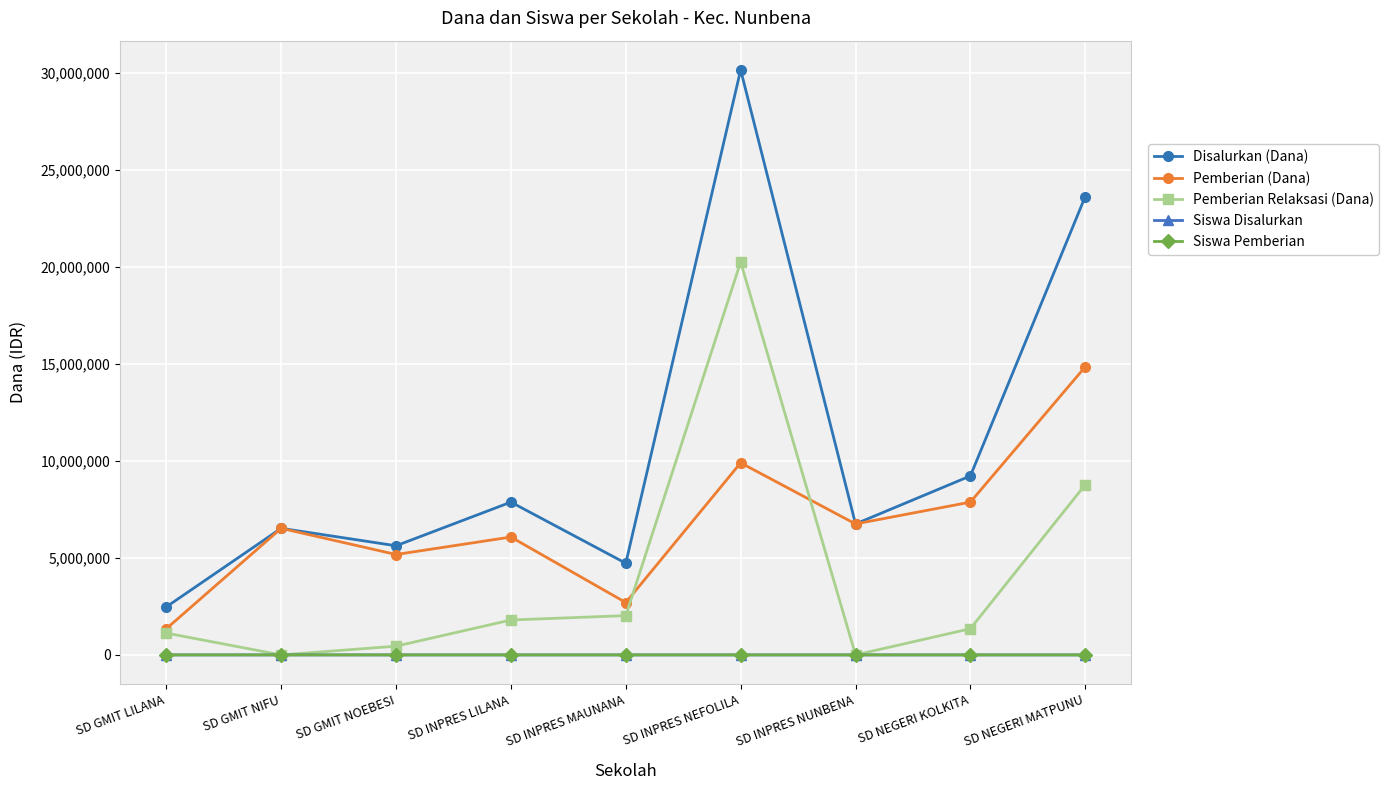

The Disalurkan (Dana) series shows 11284775 at SD GMIT NIFU. True or false?

False